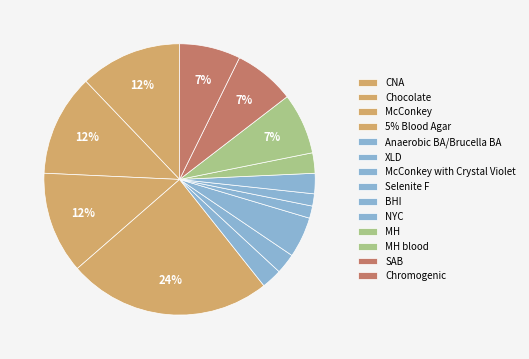

How many slices are in this pie chart?

14